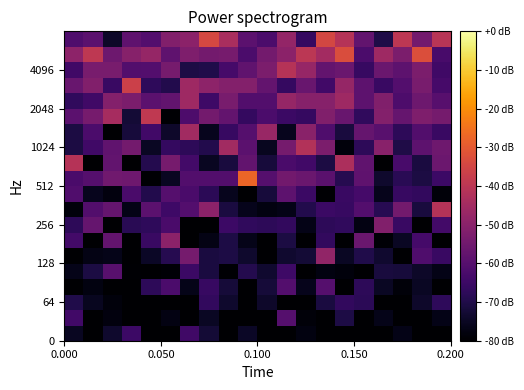

What is the minimum value shown in the chart?

-80.0